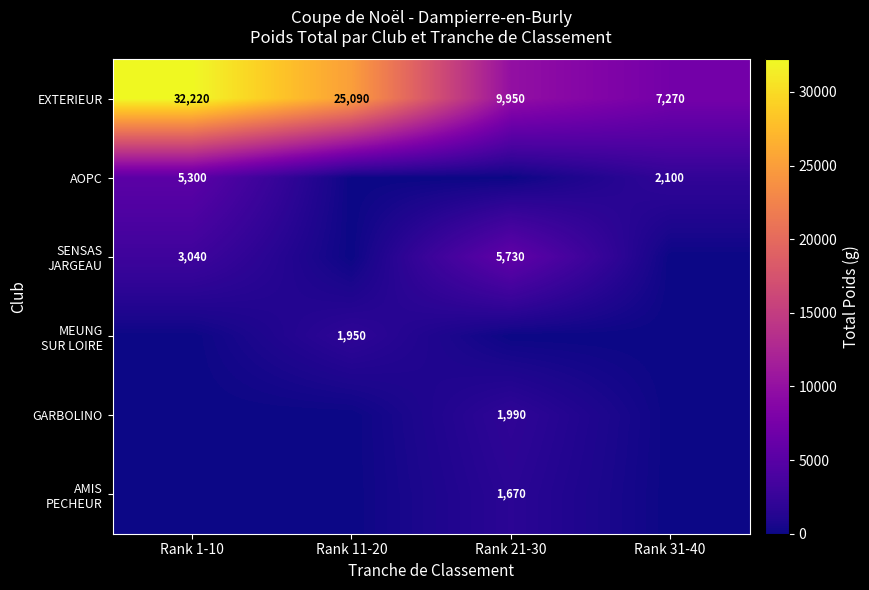

What is the difference between the highest and lowest values at Rank 31-40?

7270